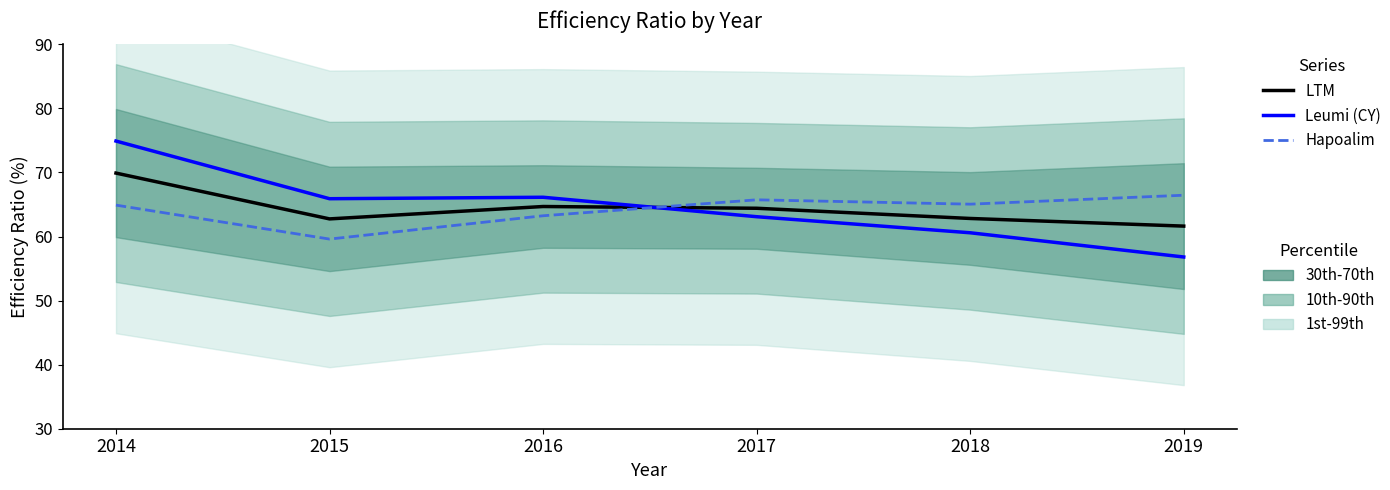

Is this an area chart (filled region under the line)?

No